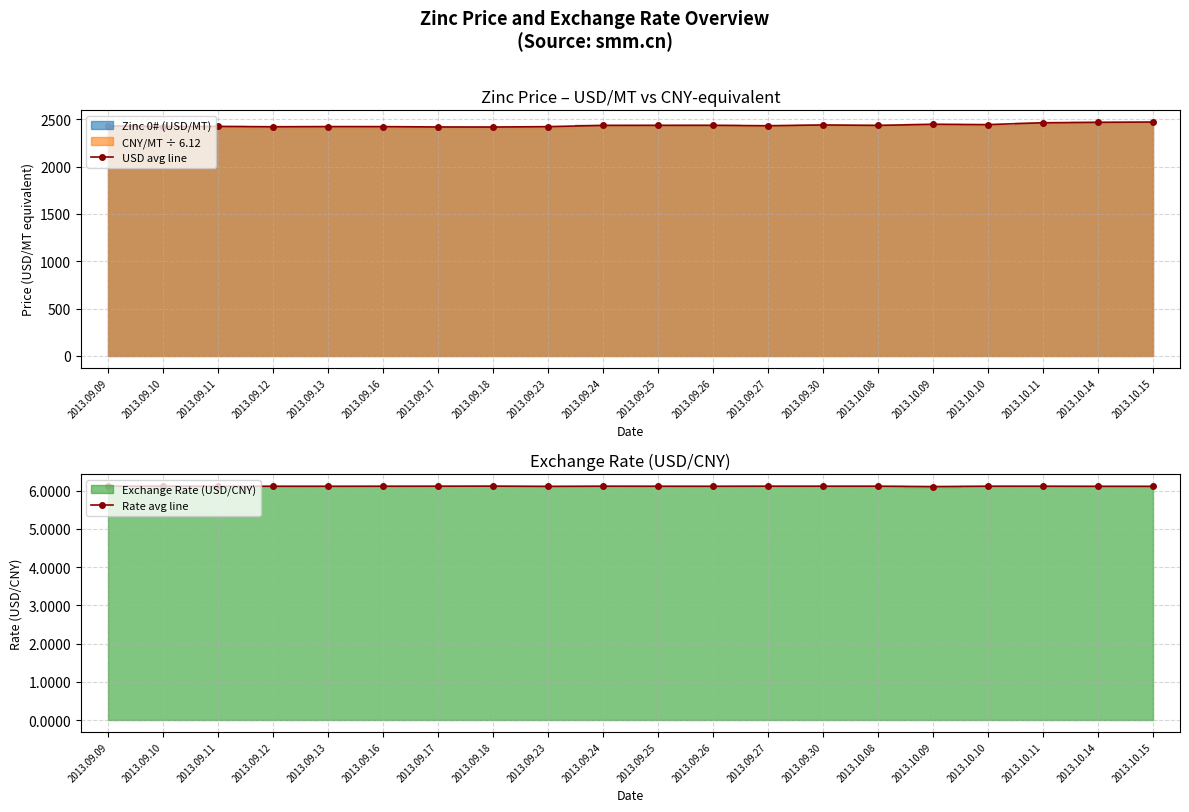

What is the label of the 12th point from the left?

2013.09.26